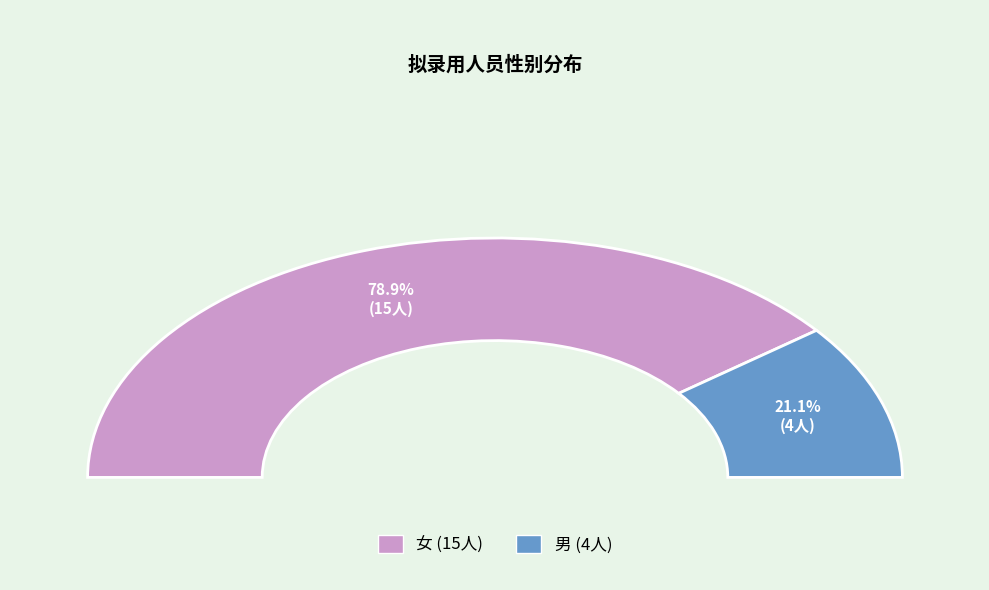

What percentage is NOT represented by 男?

78.9%